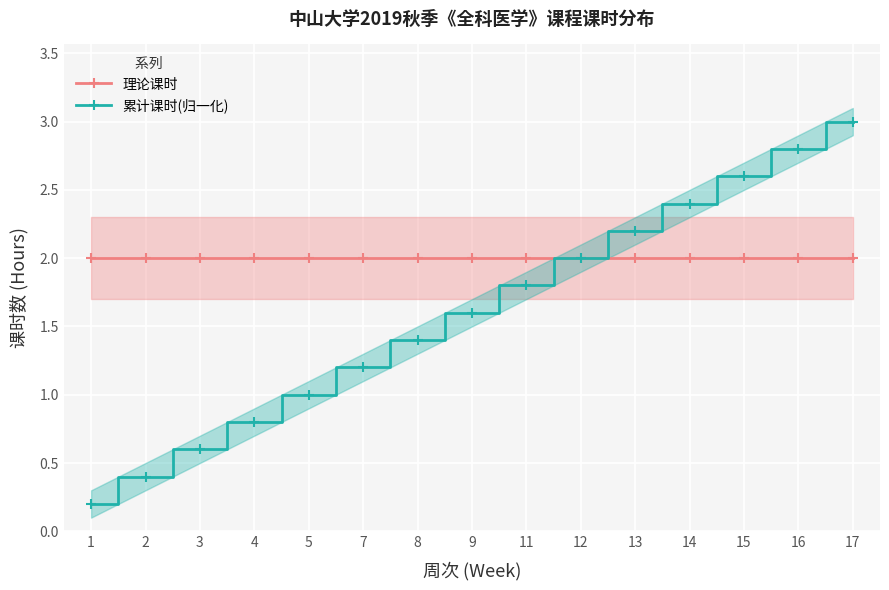

True or false: 理论课时 and 累计课时(归一化) intersect in this chart.

False